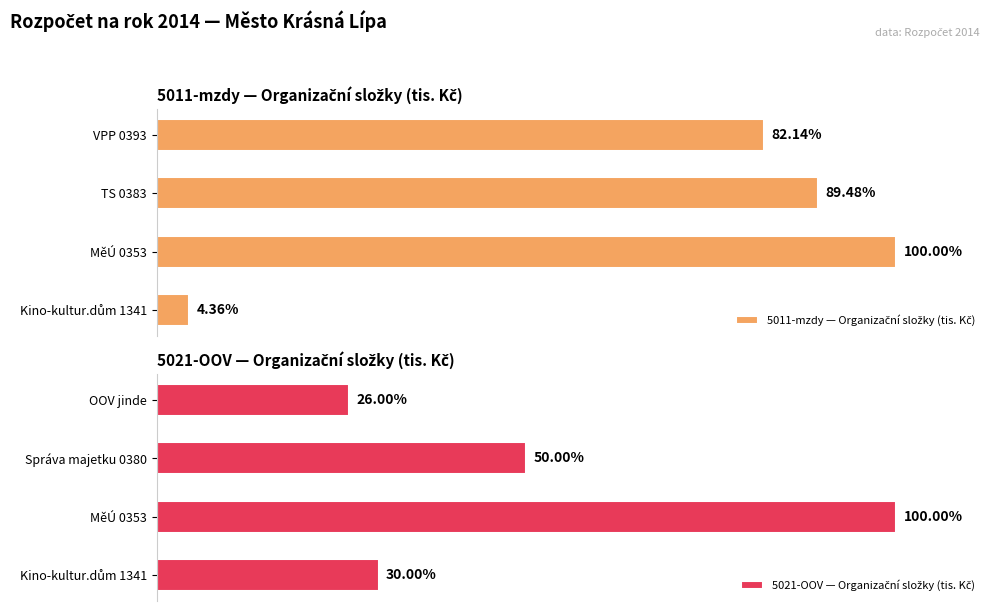

At 3, list the series in order from largest to smallest.

5011-mzdy — Organizační složky (tis. Kč), 5021-OOV — Organizační složky (tis. Kč)